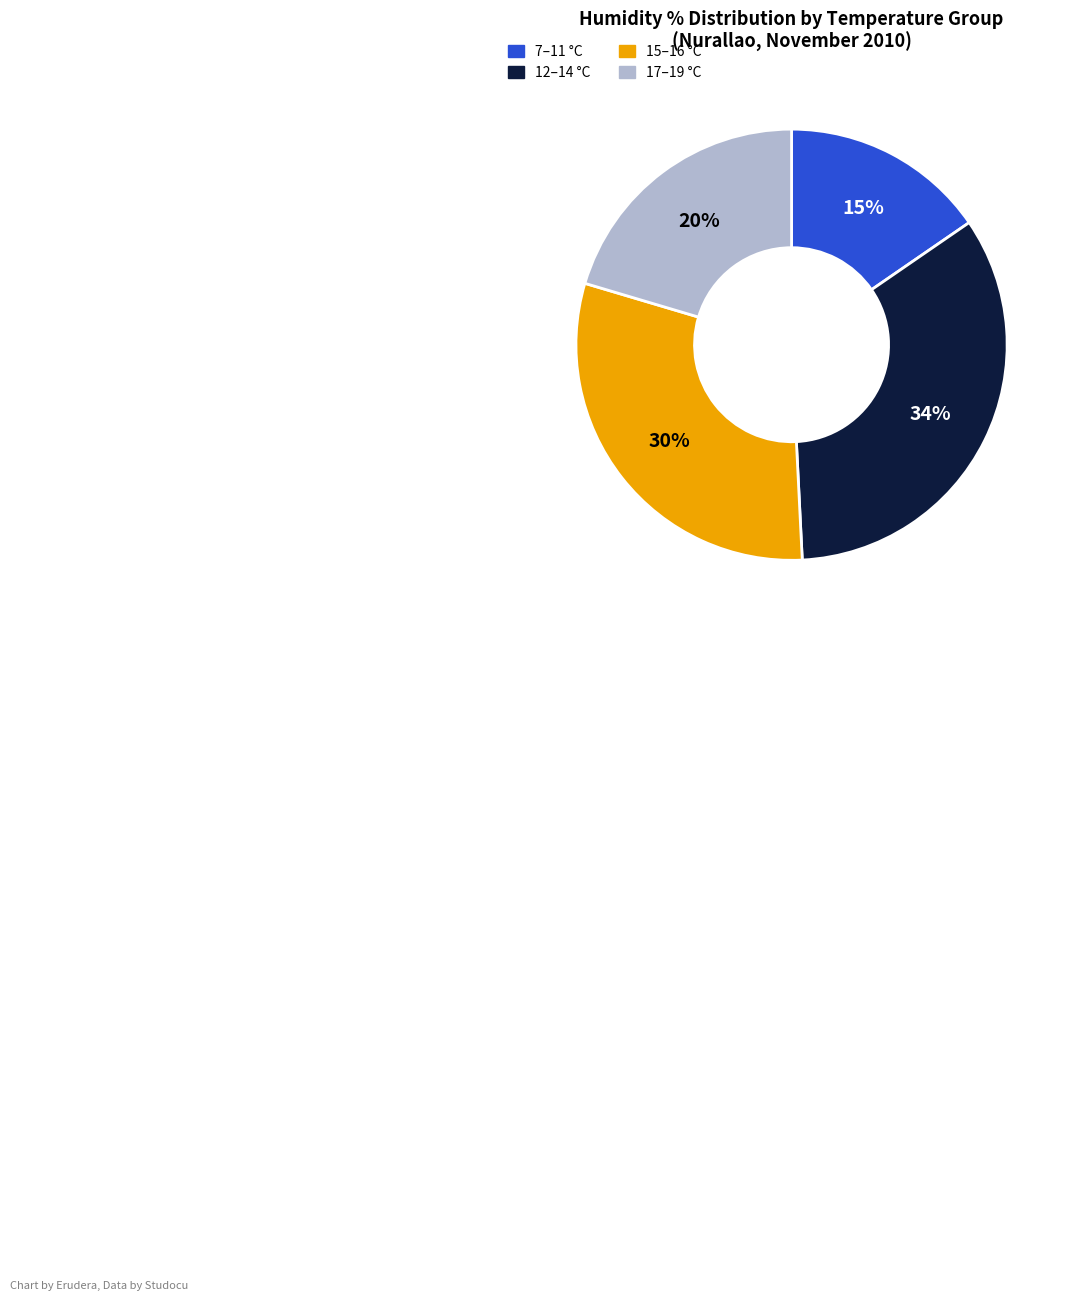

Is there a majority slice in this chart?

No